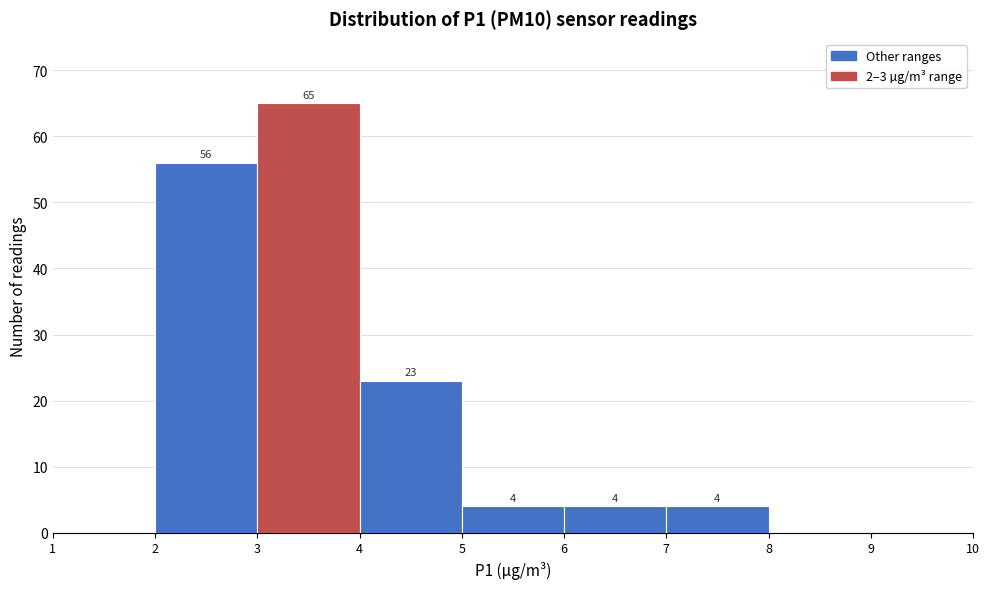

Which range on the x-axis has the tallest bar?

3 to 4